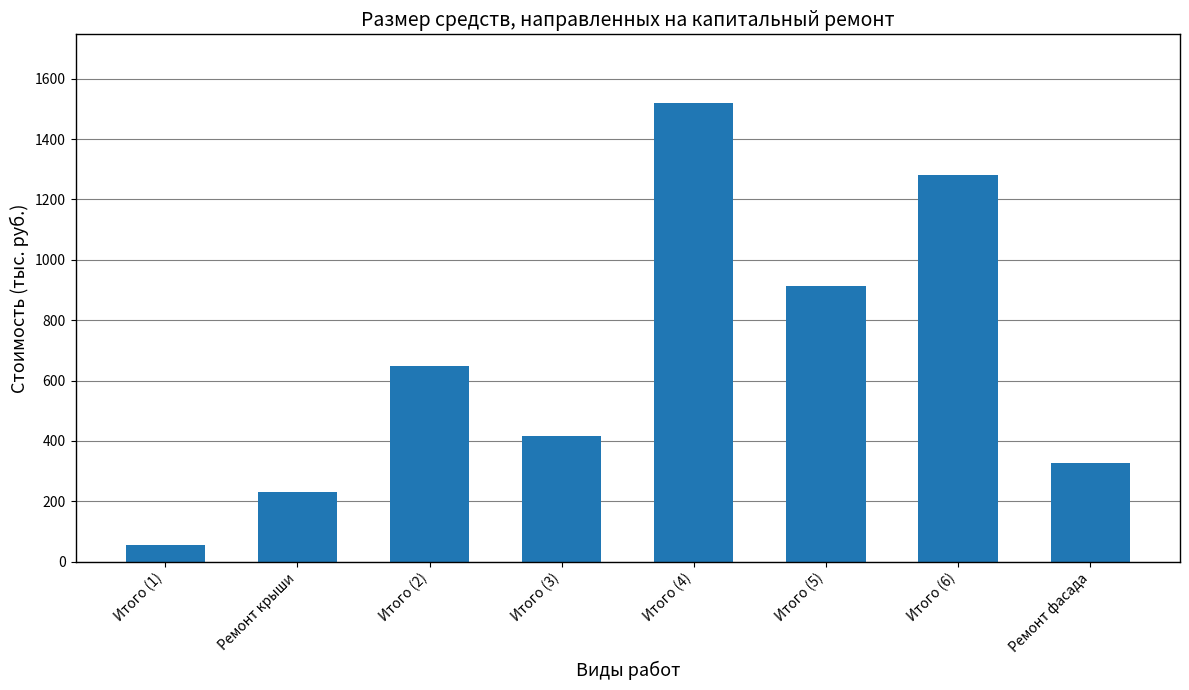

What position from the right is Ремонт крыши?

7